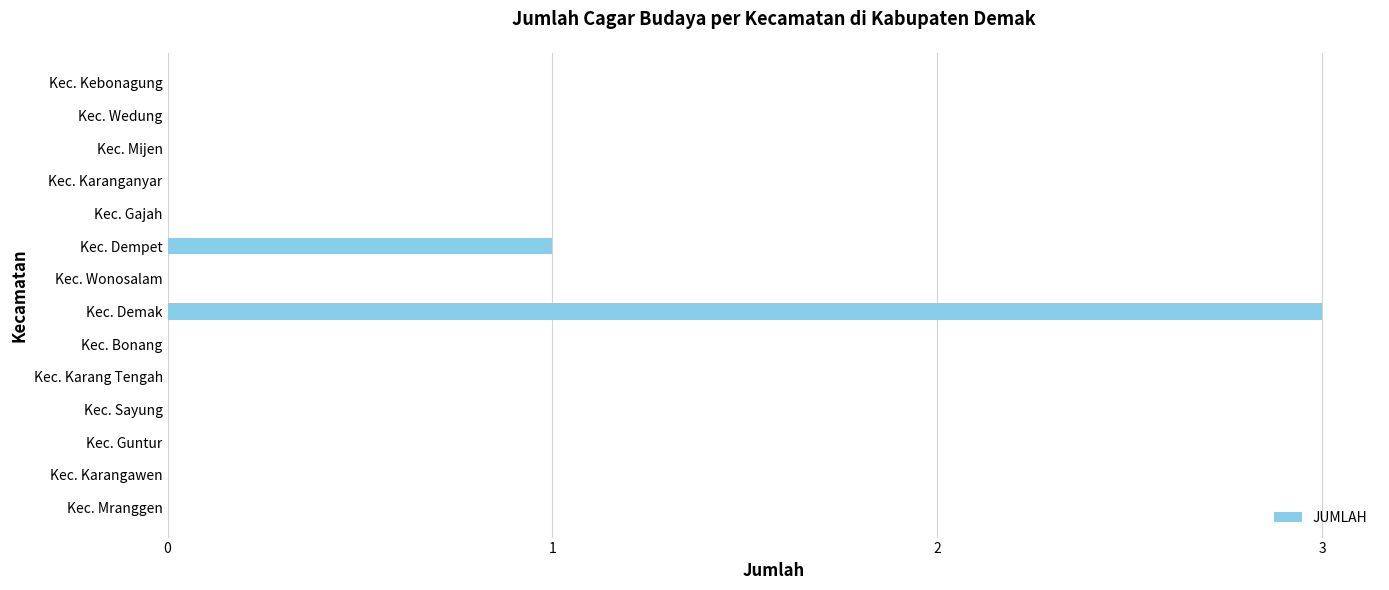

The chart shows a value of 0 at Kec. Guntur. True or false?

True